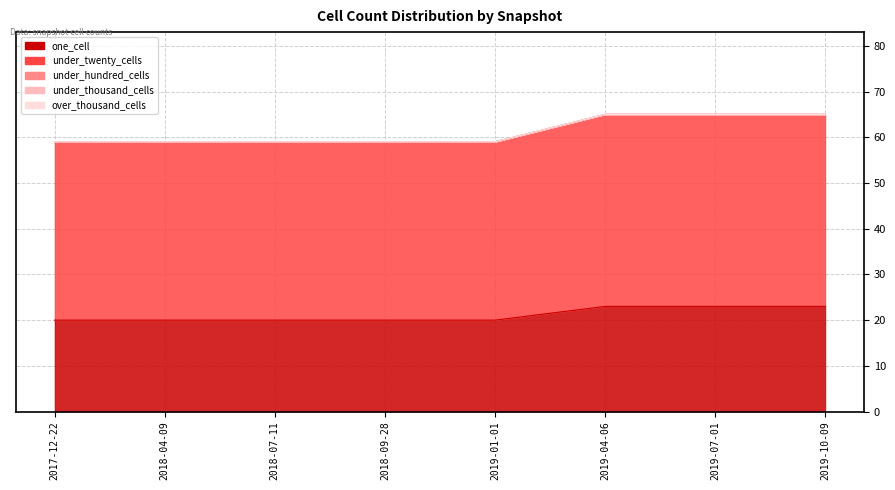

What is the greatest value displayed?

42